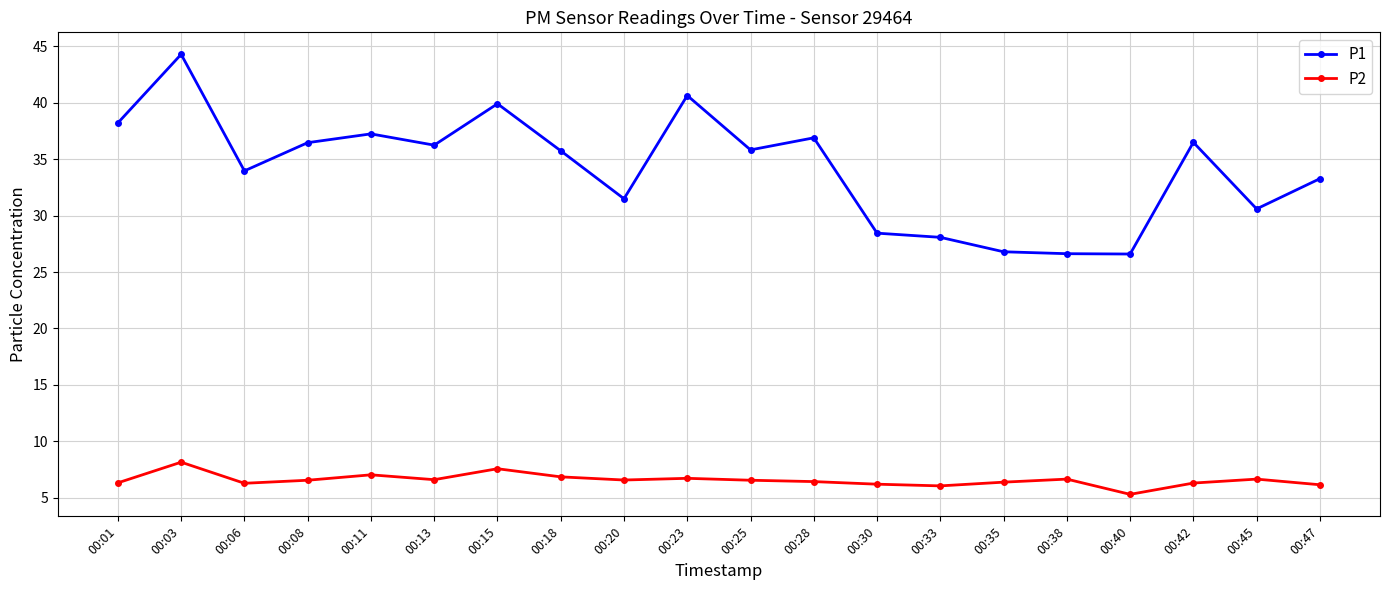

The P2 series shows 3.6 at 00:45. True or false?

False